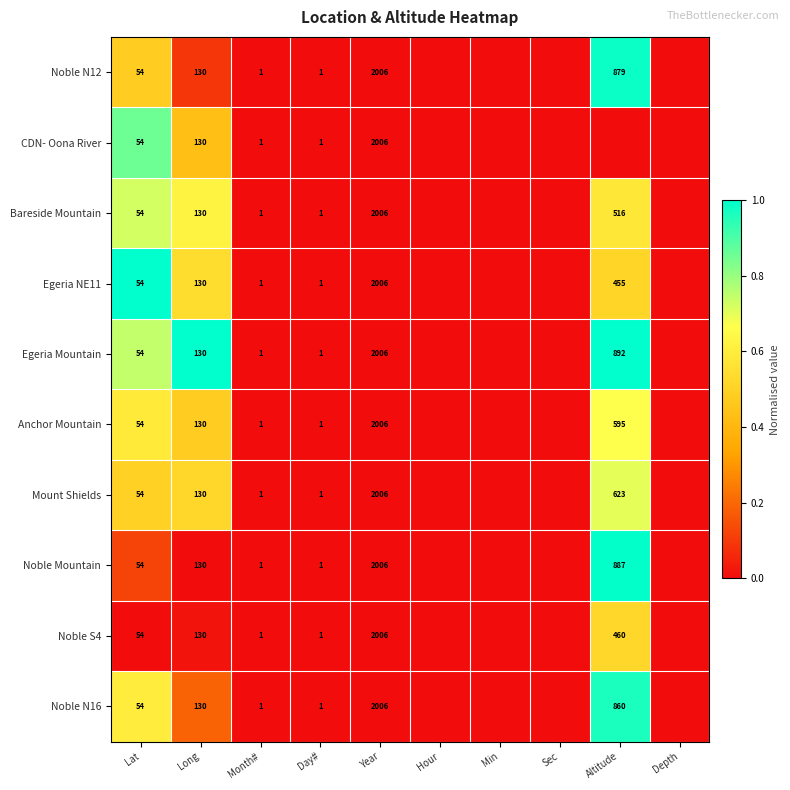

What is the maximum value shown in the chart?

1.0